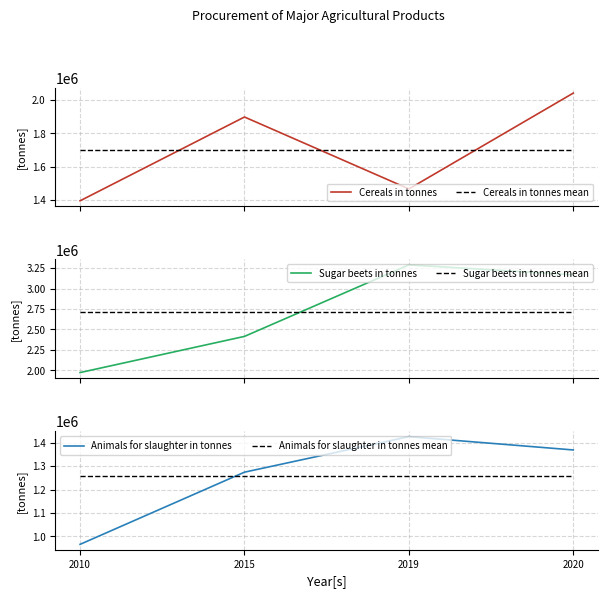

At which category does the chart reach its peak across all series?

2019